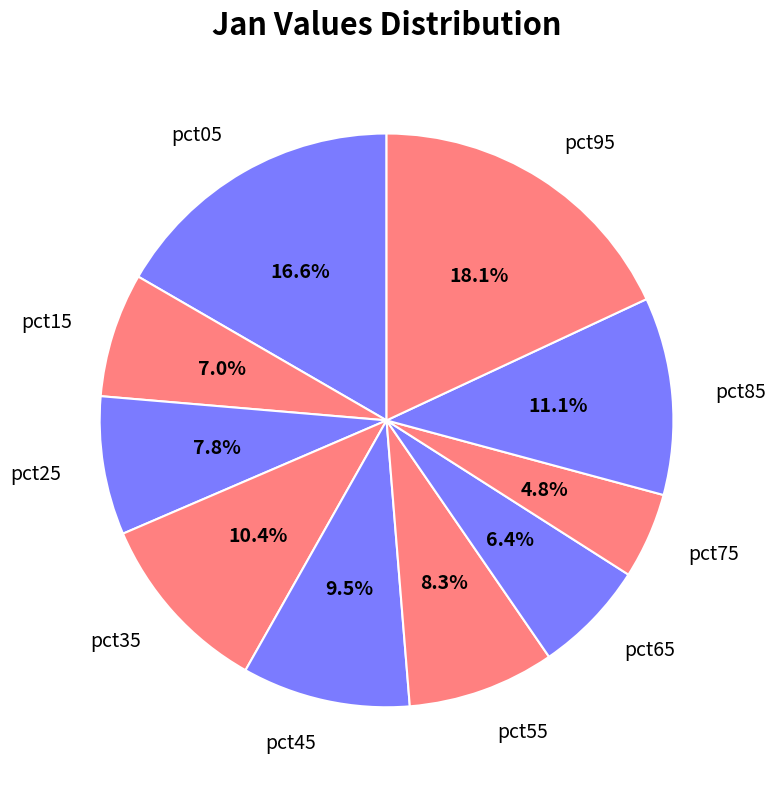

To the nearest percent, what is the average slice percentage?

10%